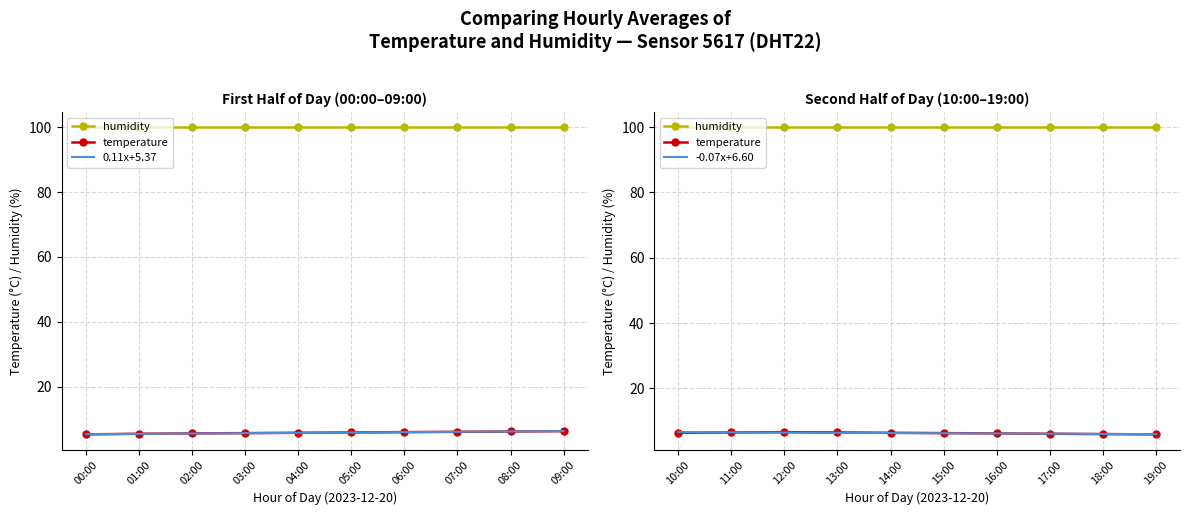

True or false: humidity and -0.07x+6.60 intersect in this chart.

False